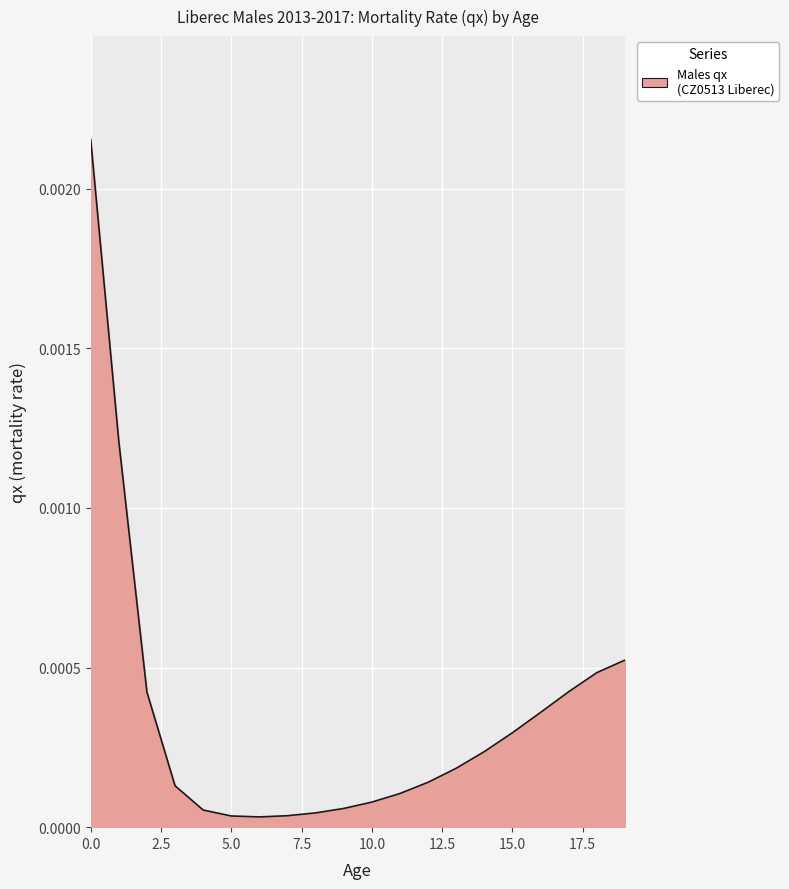

How many lines are shown in the chart?

1